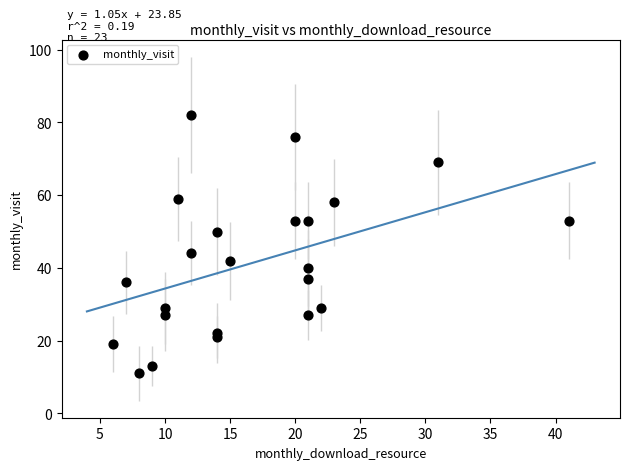

What Y value in the scatter plot is closest to 46?

44